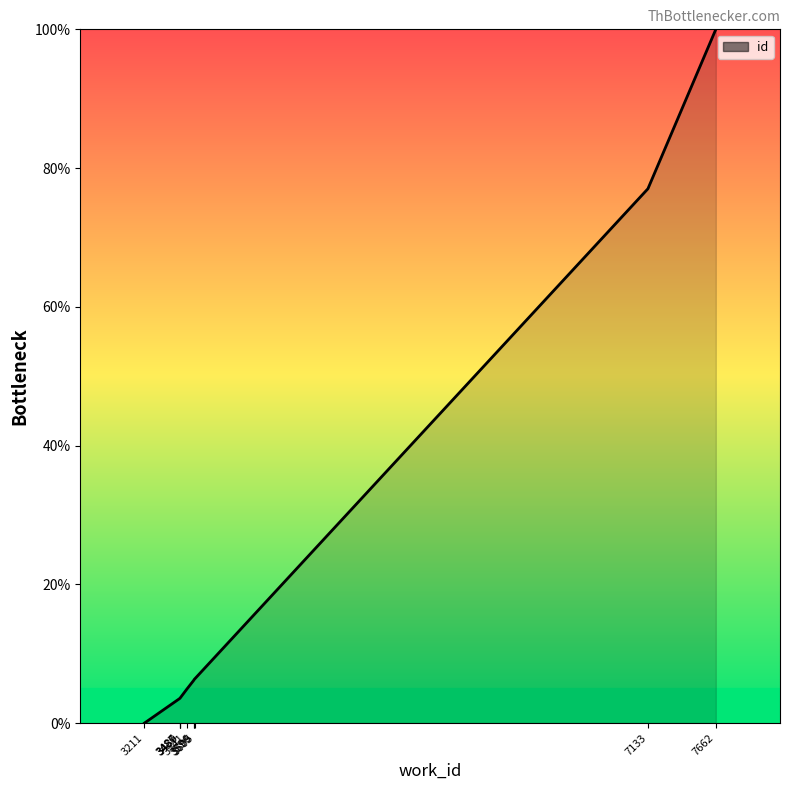

What is the difference between the maximum and second lowest values?

96.5